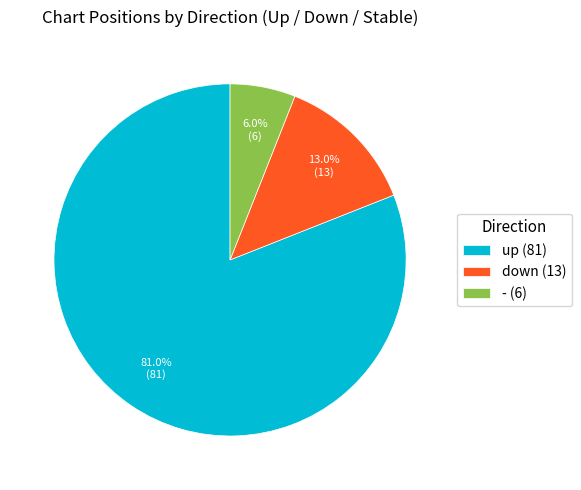

Is there any slice that represents more than half of the pie?

Yes